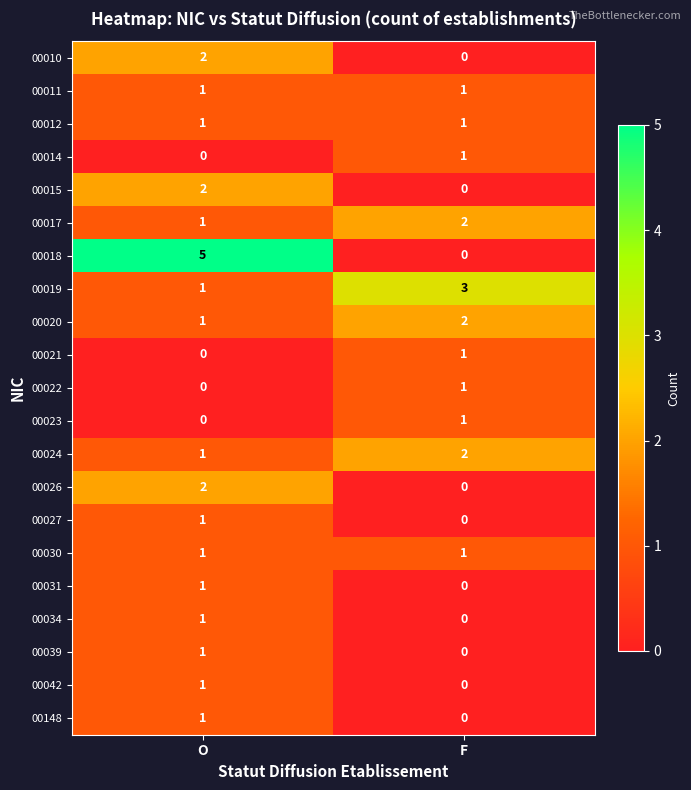

What is the difference between the 00018 values at F and O?

5